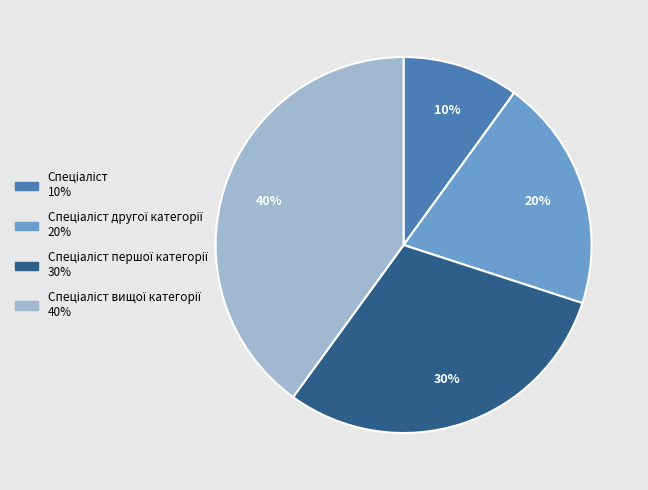

How many segments does this pie chart have?

4